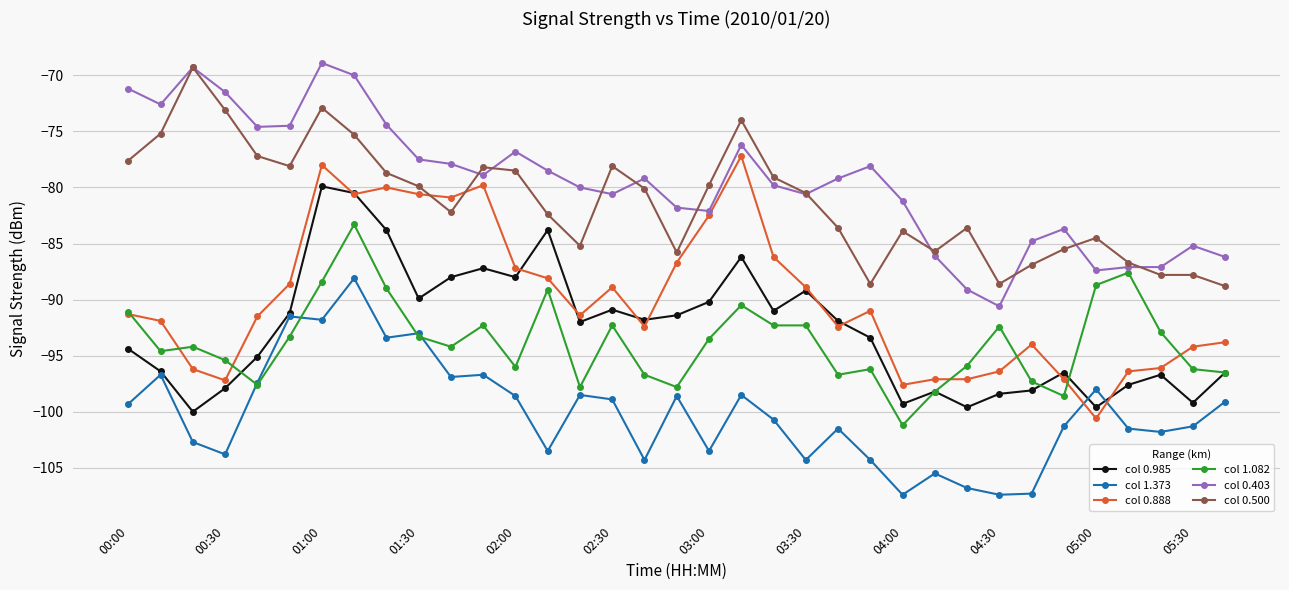

What is the difference between the maximum and second lowest values in the col 0.888 series?

20.4